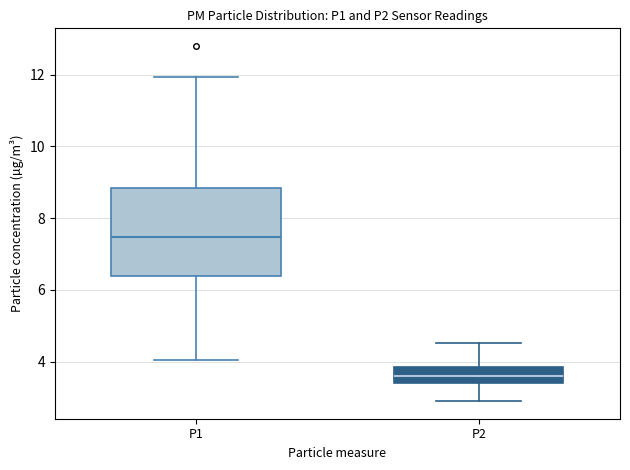

Reading left to right, read every box against the y-axis: the position of its median line, the range the box covers, and the ends of its whiskers. The values are not printed on the chart, so give them approximately, as read against the axis.

P1: median 7.4, box 6.4 to 8.8, whiskers 4.0 to 12.0
P2: median 3.6, box 3.4 to 3.8, whiskers 3.0 to 4.6